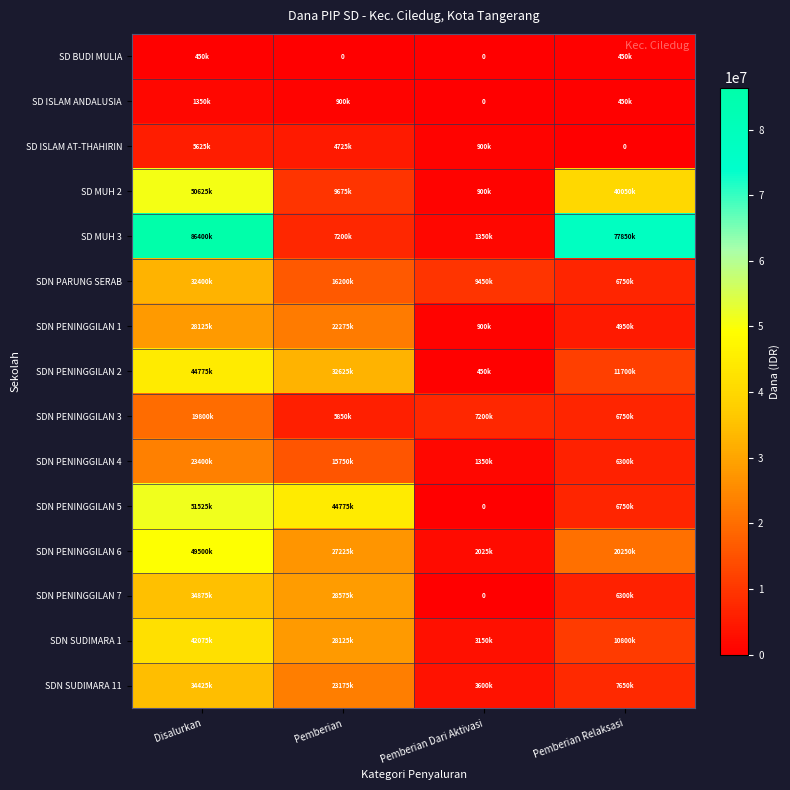

Is it true that SDN PENINGGILAN 2 equals 44775000 at Disalurkan?

True